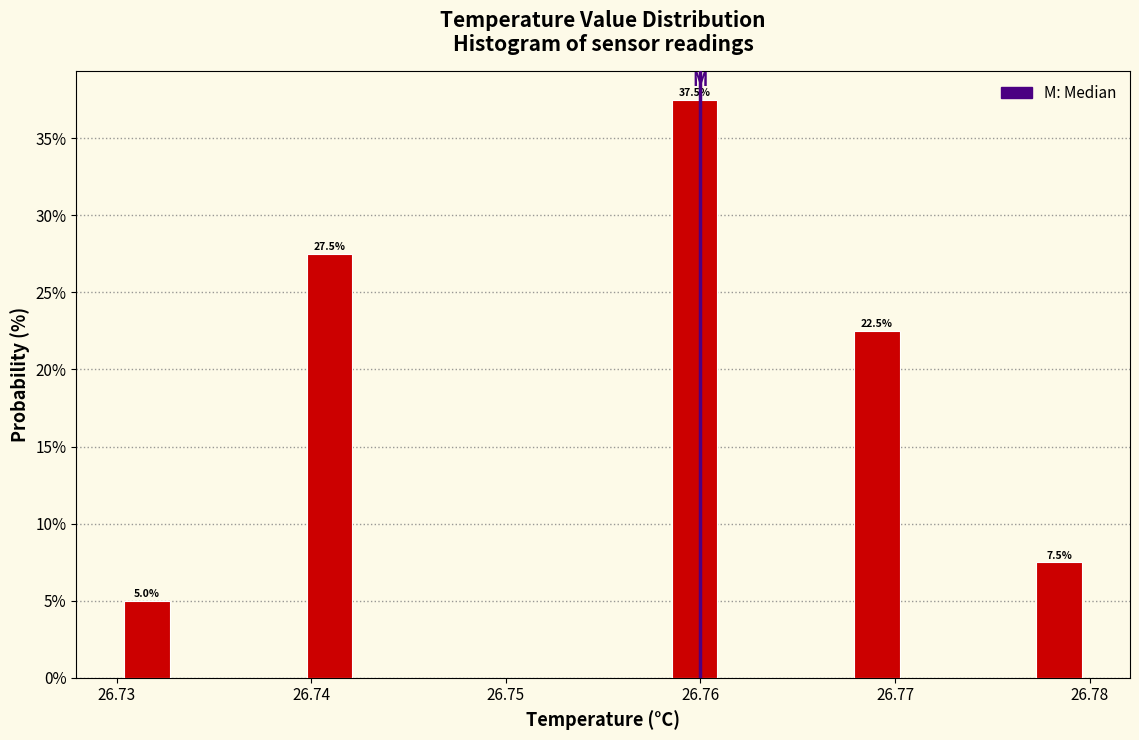

Read against the x-axis, roughly where is the centre of the tallest bar?

26.760